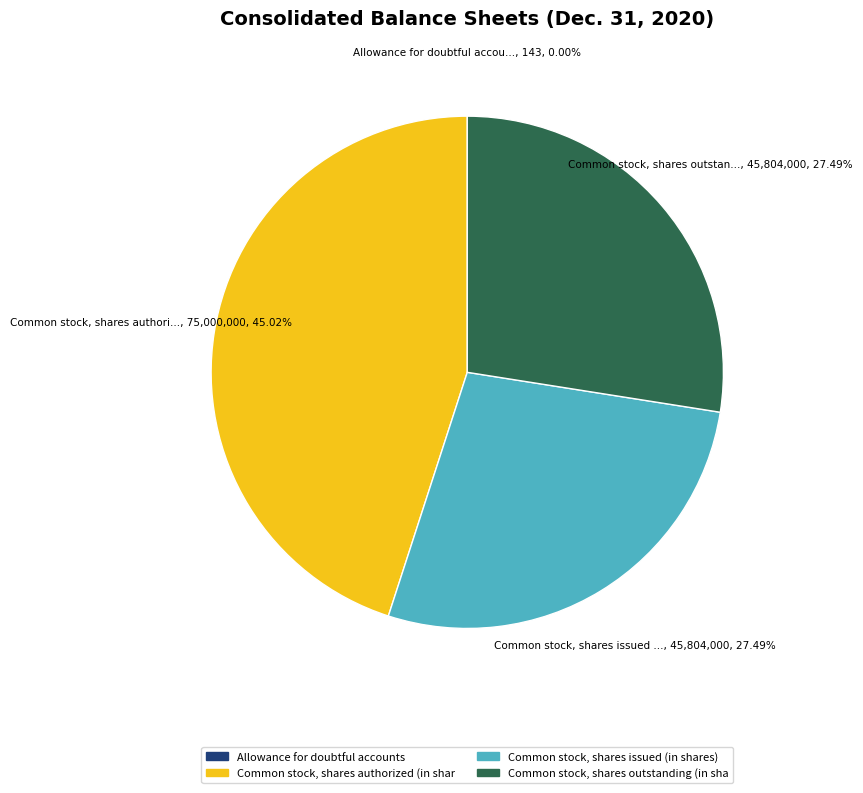

Is there any slice that represents more than half of the pie?

No